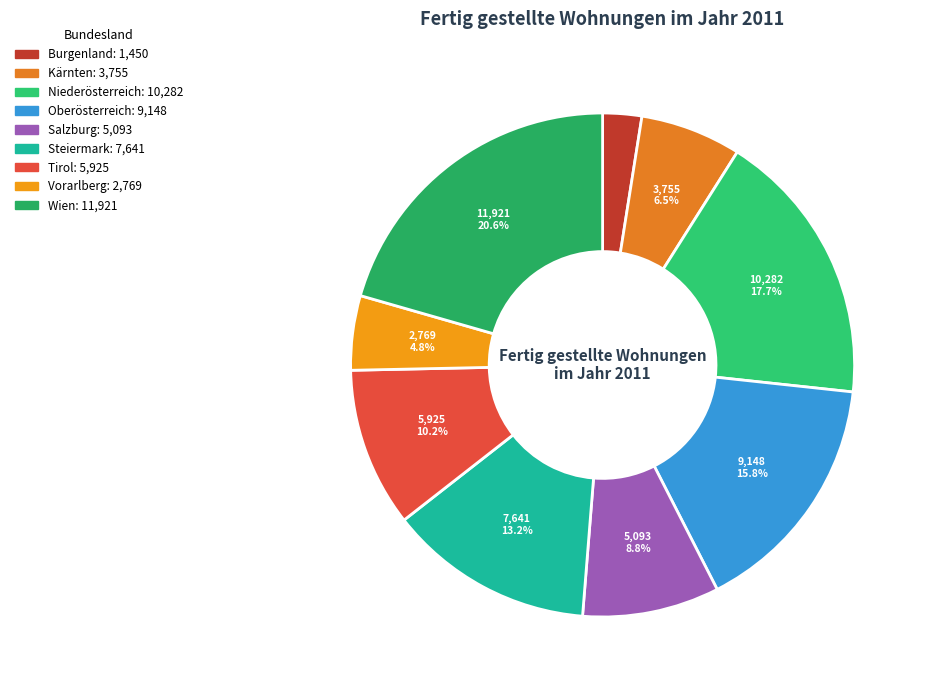

How many slices are in this pie chart?

9